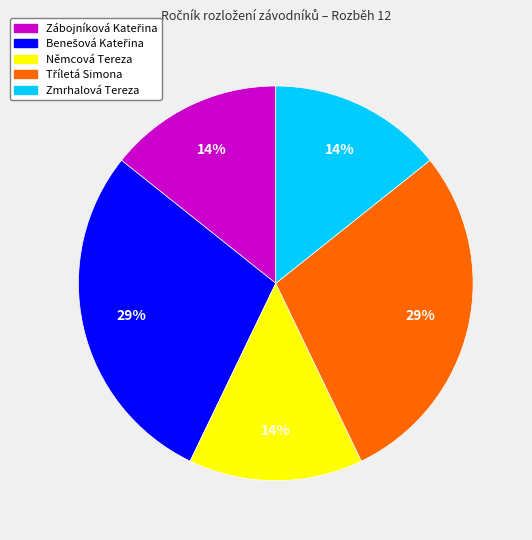

To the nearest percent, what percentage of the pie is Němcová Tereza?

14%